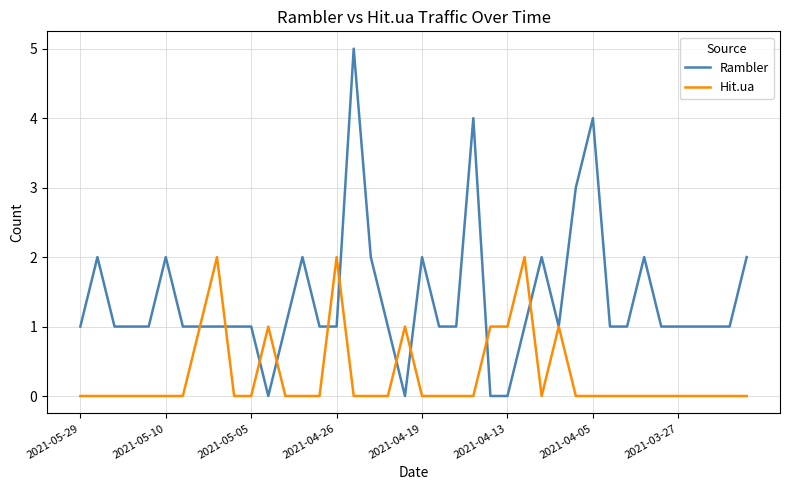

Which series has the largest range (max minus min)?

Rambler